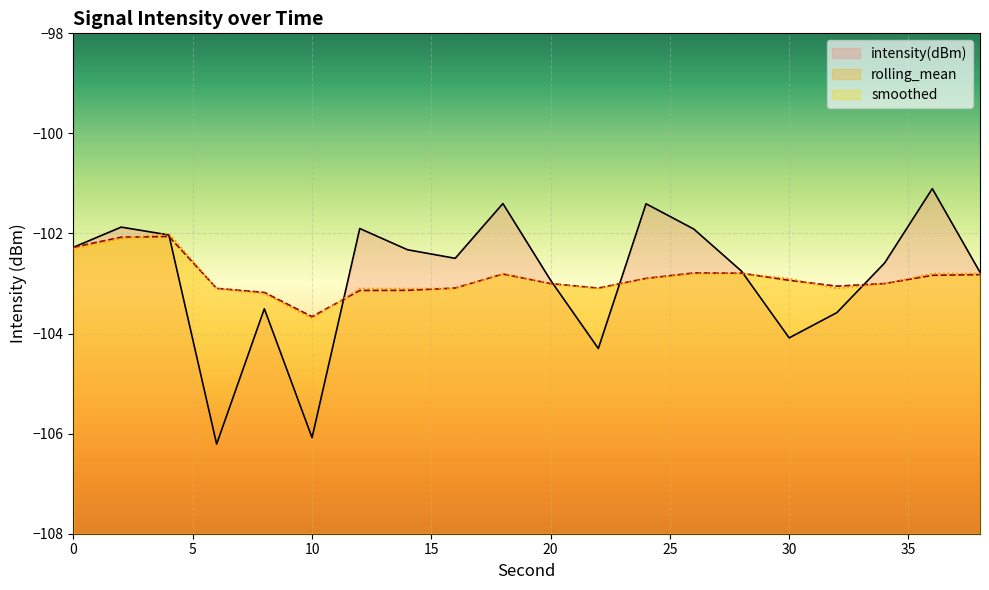

Reading left to right, list all the values displayed in this chart.

intensity(dBm): 0=-102.3	2=-101.9	4=-102.0	6=-106.2	8=-103.5	10=-106.1	12=-101.9	14=-102.3	16=-102.5	18=-101.4	20=-102.9	22=-104.3	24=-101.4	26=-101.9	28=-102.8	30=-104.1	32=-103.6	34=-102.6	36=-101.1	38=-102.8
rolling_mean: 0=-102.3	2=-102.1	4=-102.1	6=-103.1	8=-103.2	10=-103.7	12=-103.1	14=-103.1	16=-103.1	18=-102.8	20=-103.0	22=-103.1	24=-102.9	26=-102.8	28=-102.8	30=-102.9	32=-103.1	34=-103.0	36=-102.8	38=-102.8
smoothed: 0=-102.3	2=-102.1	4=-102.0	6=-103.1	8=-103.2	10=-103.7	12=-103.1	14=-103.1	16=-103.1	18=-102.8	20=-103.0	22=-103.1	24=-102.9	26=-102.8	28=-102.8	30=-102.9	32=-103.1	34=-103.0	36=-102.8	38=-102.8